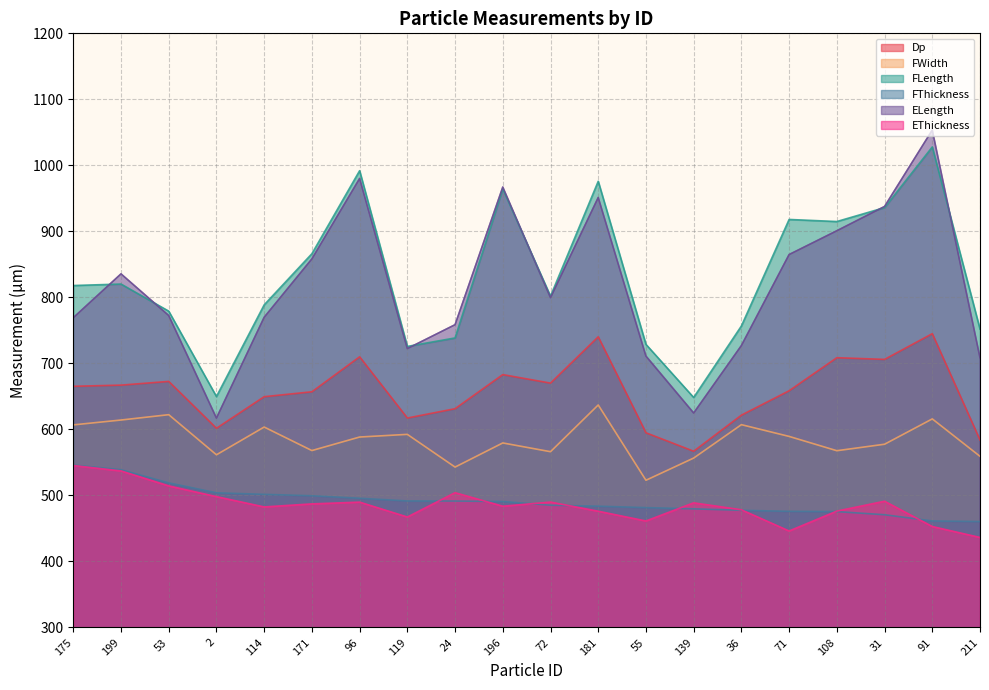

How many series are shown in this chart?

6